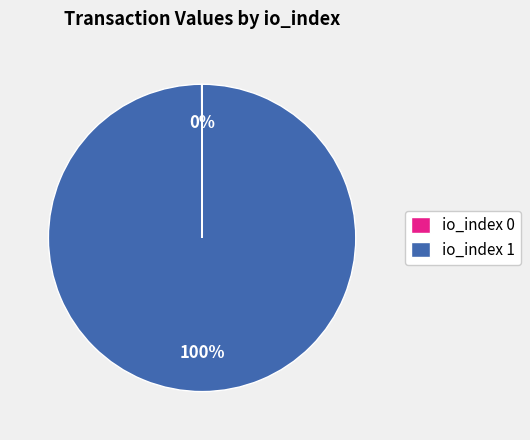

Is it true that io_index 1 is 100% of the pie?

True